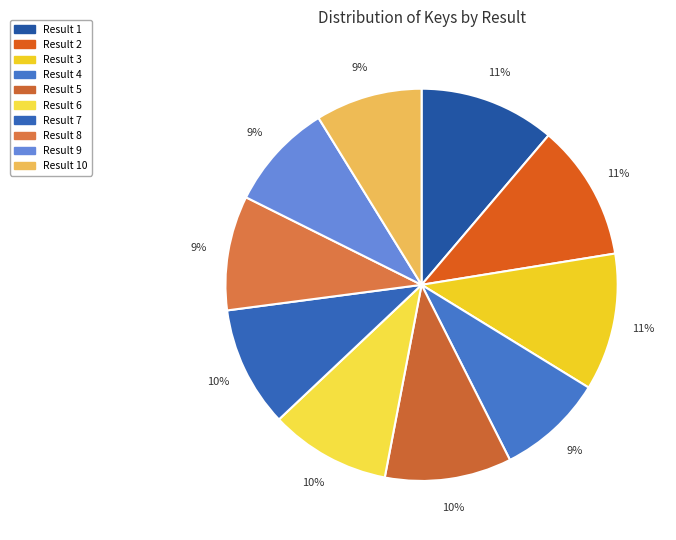

Rank the categories by value from highest to lowest.

3, 2, 1, 5, 7, 6, 8, 9, 10, 4